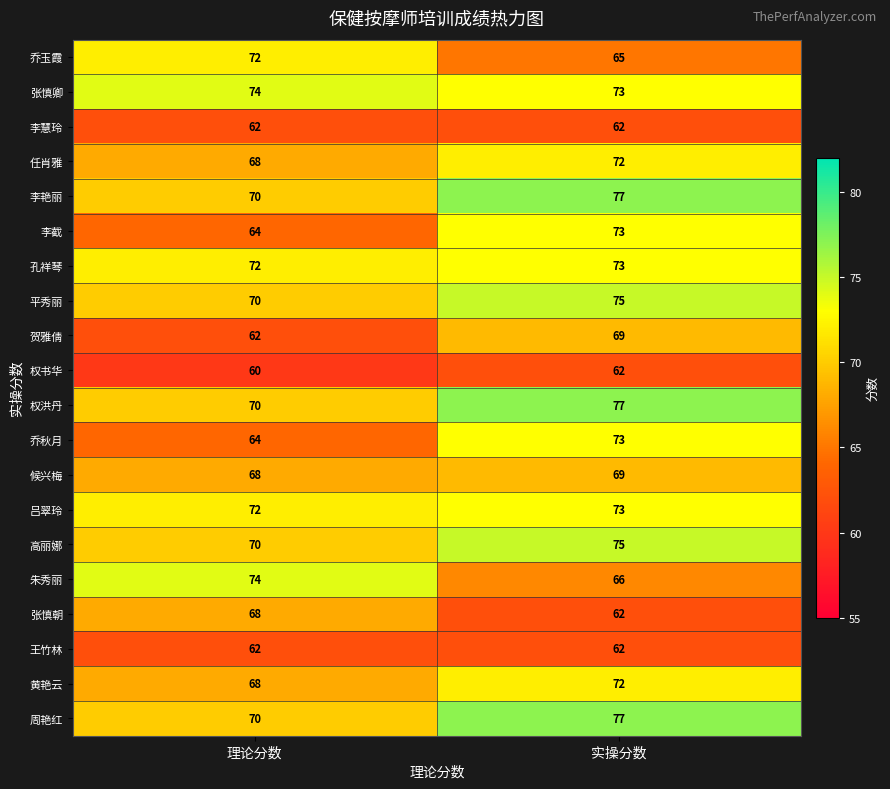

How many distinct data groups are displayed?

20